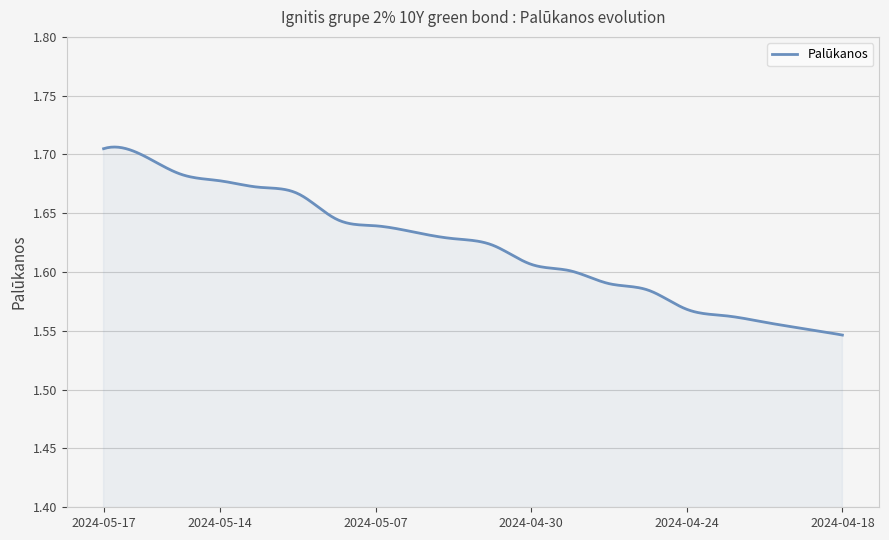

Does the chart have visible grid lines?

Yes